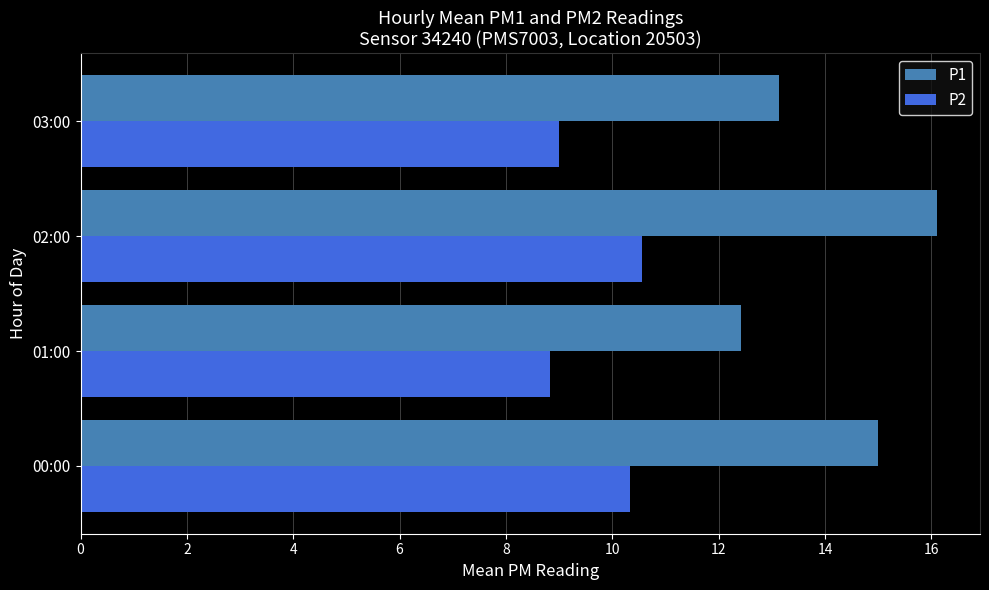

Which category has the highest value across all series?

02:00